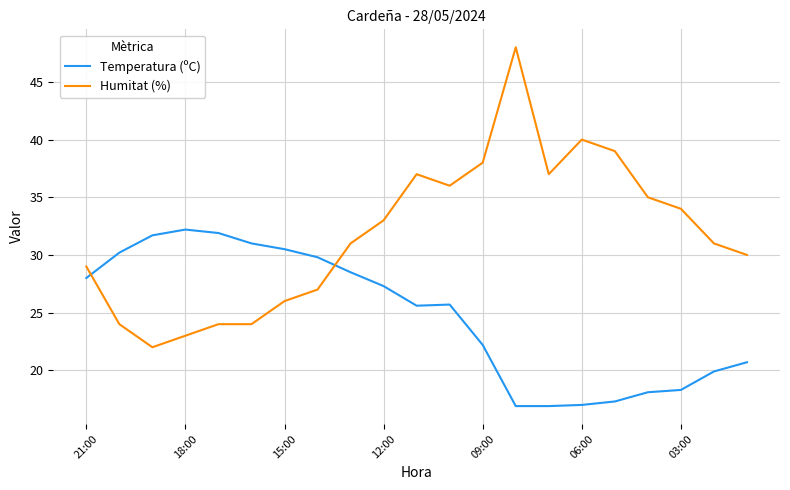

What is the minimum value shown in the chart?

16.9